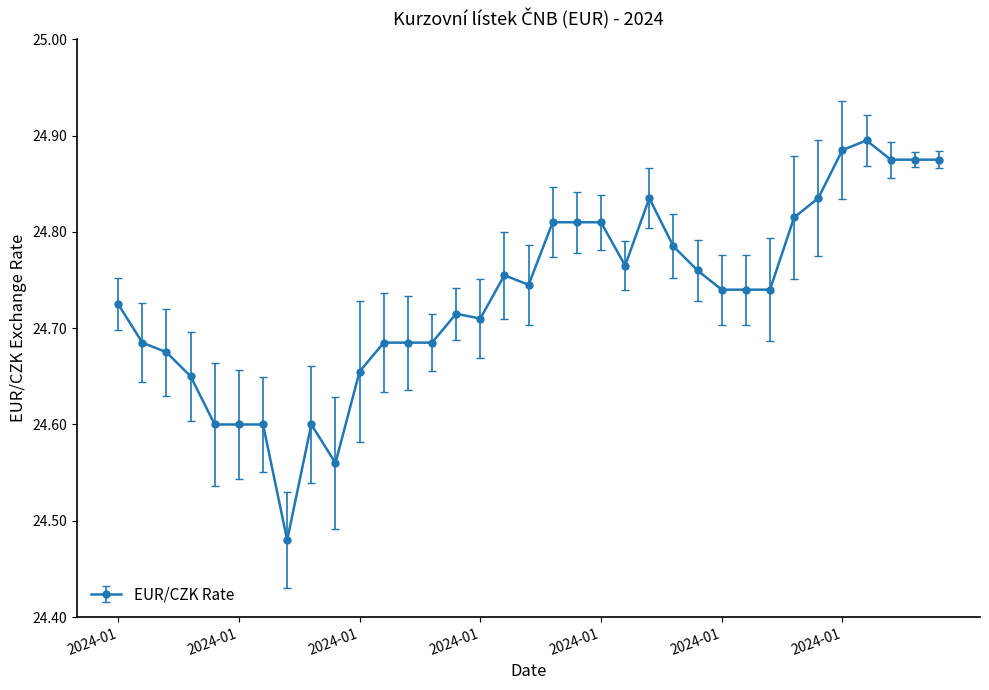

True or false: the data has more than 1 interior local peaks.

True